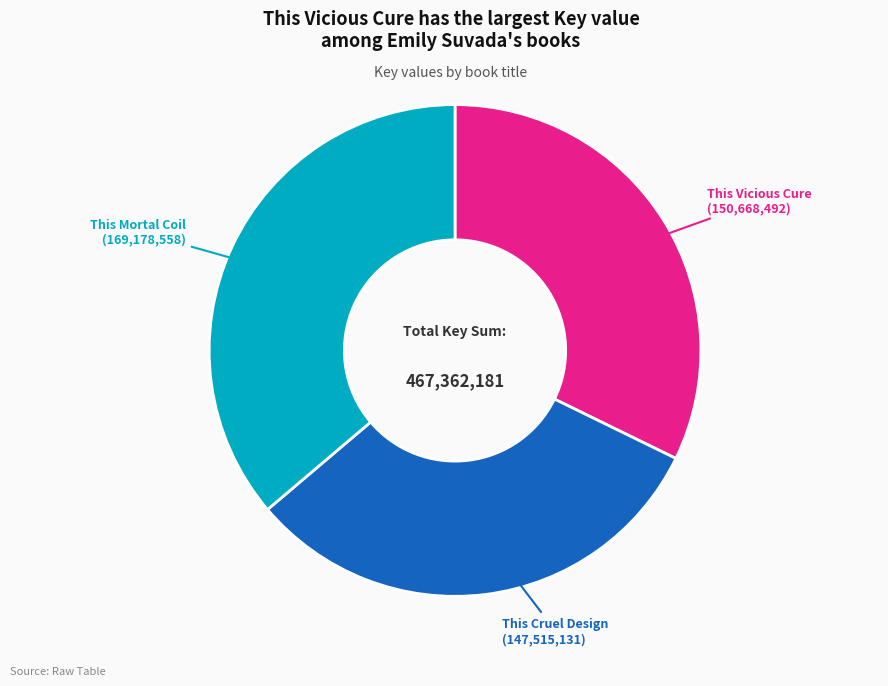

Is there any slice that represents more than half of the pie?

No